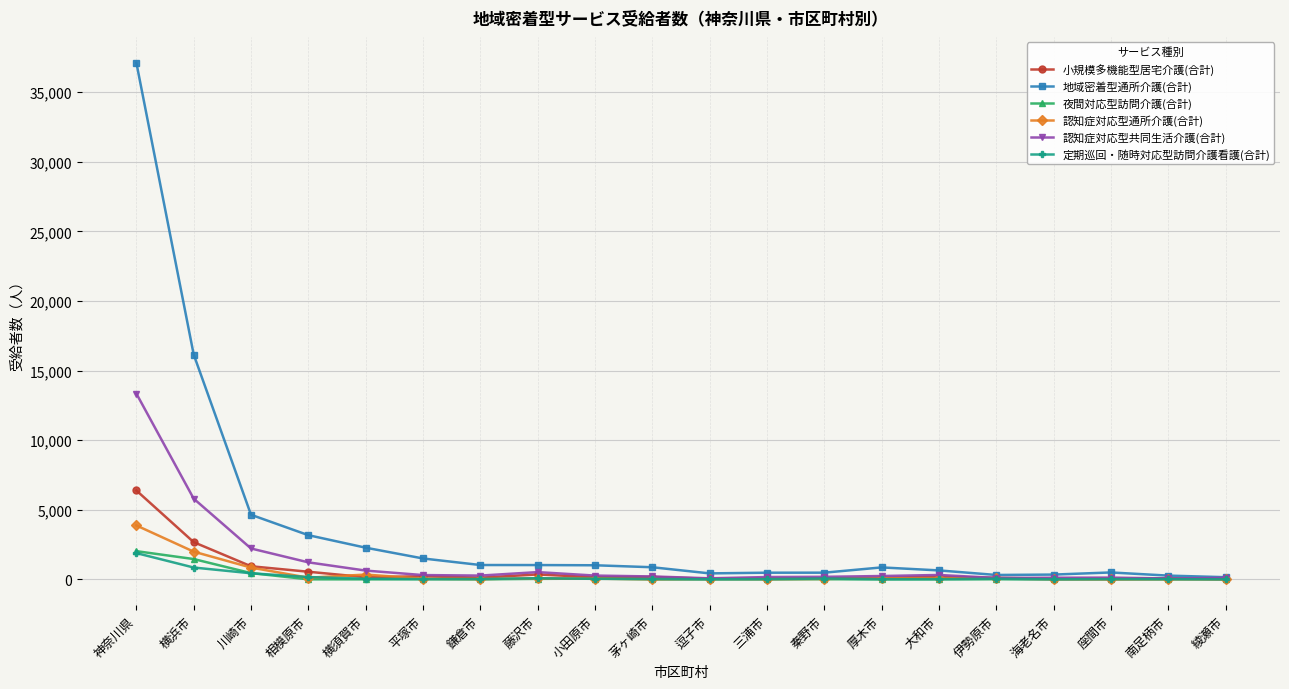

What is the spread (max minus min) of values at 神奈川県?

35226